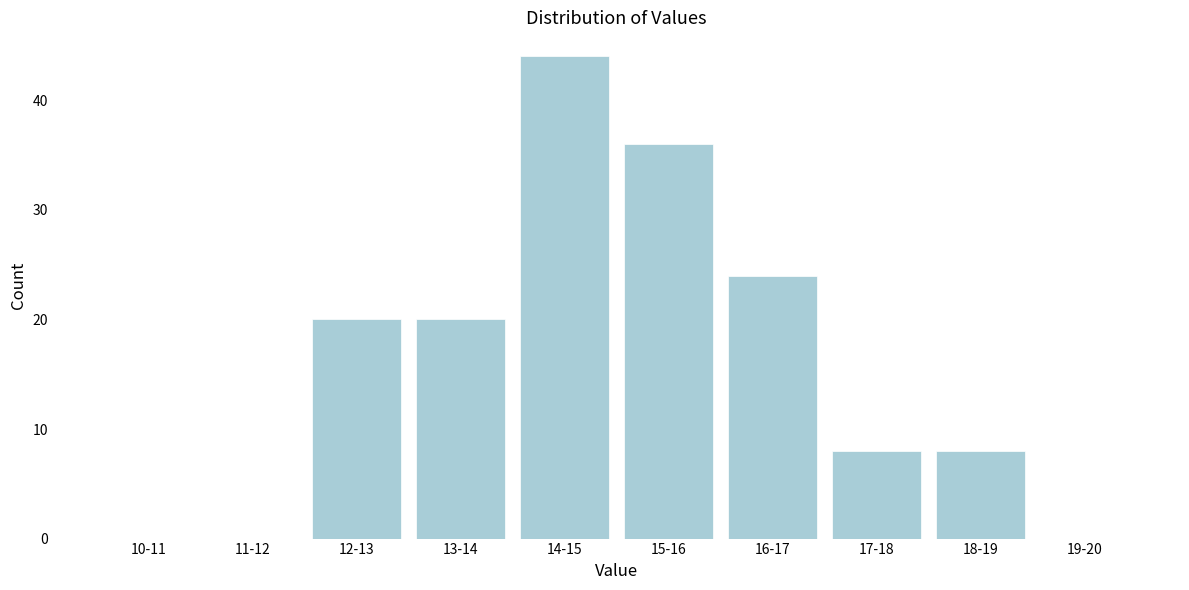

Reading left to right, list all the values displayed in this chart.

10-11=0	11-12=0	12-13=20	13-14=20	14-15=44	15-16=36	16-17=24	17-18=8	18-19=8	19-20=0